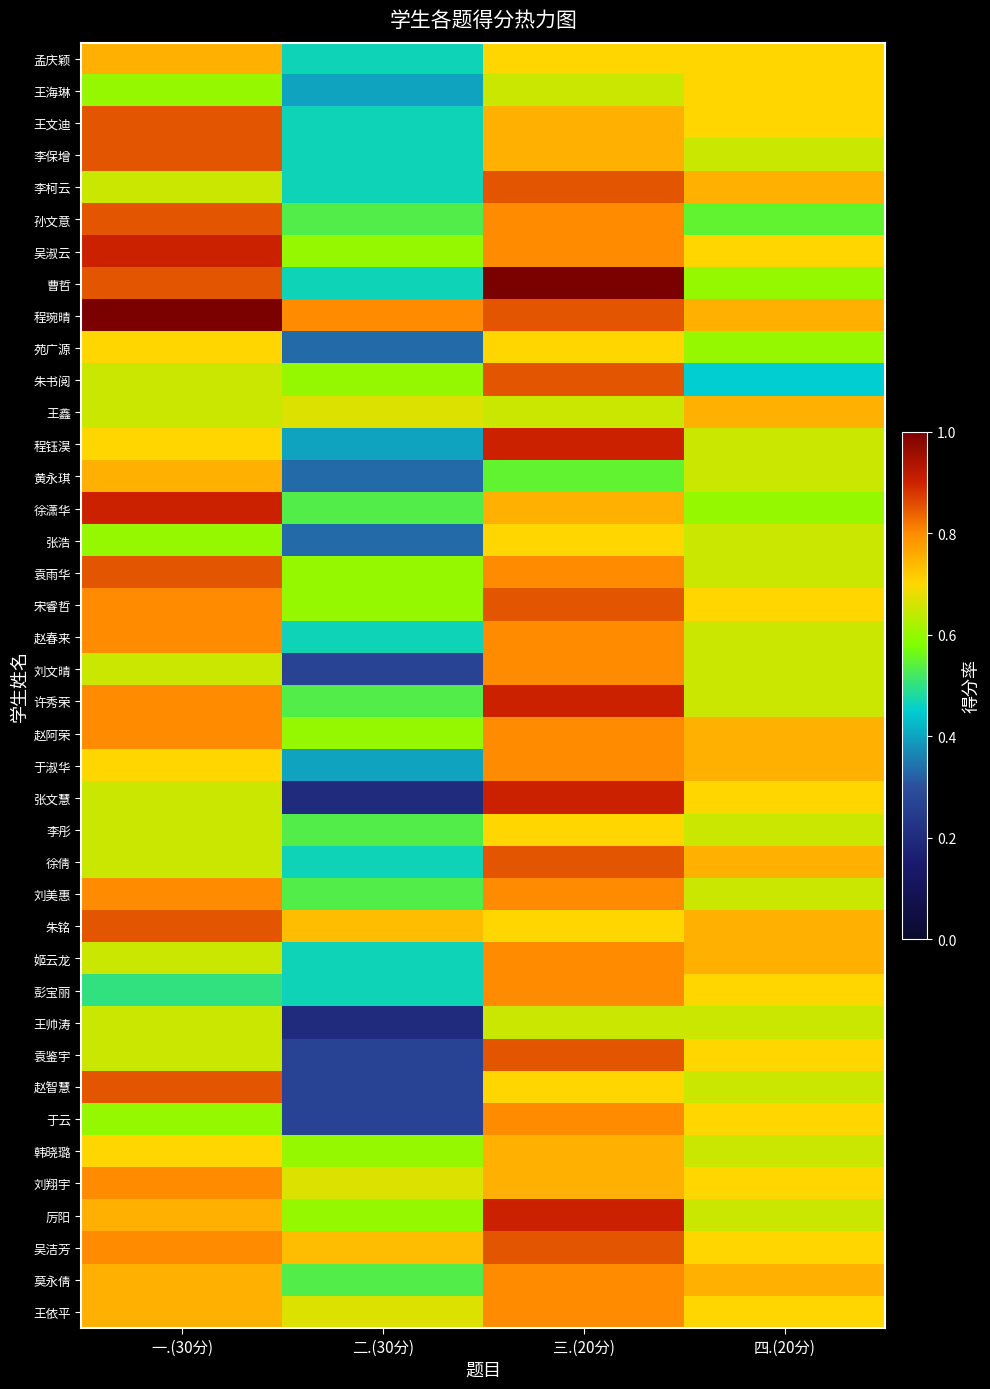

What is the total value across all series at 三.(20分)?

31.4